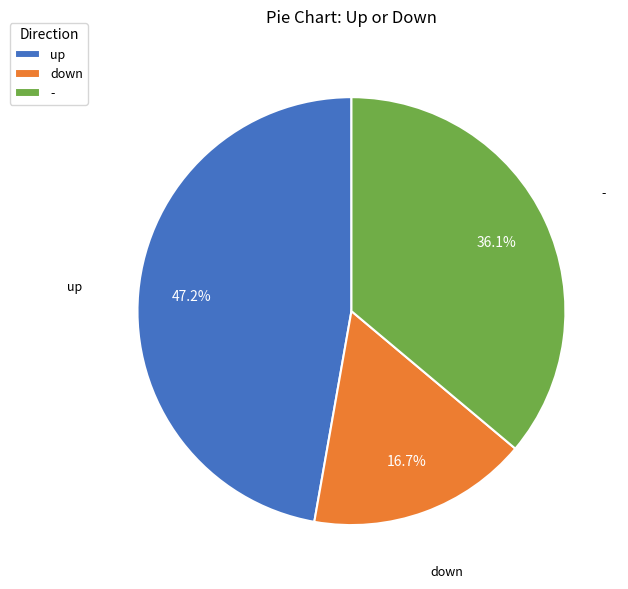

To the nearest percent, what portion does up represent?

47%